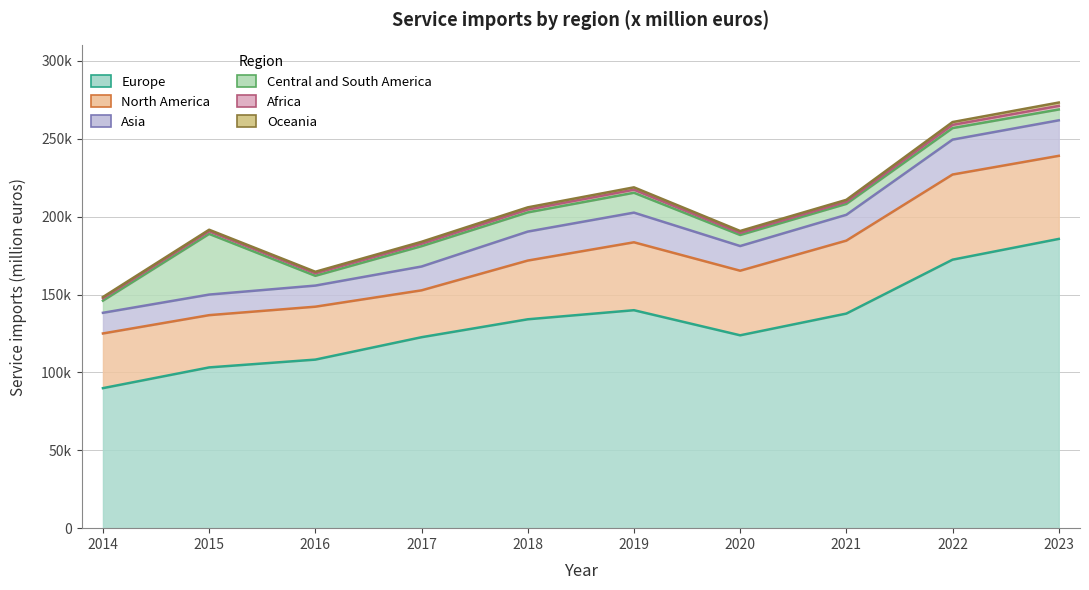

What is the value of the North America point at the 3rd from the left?

33982